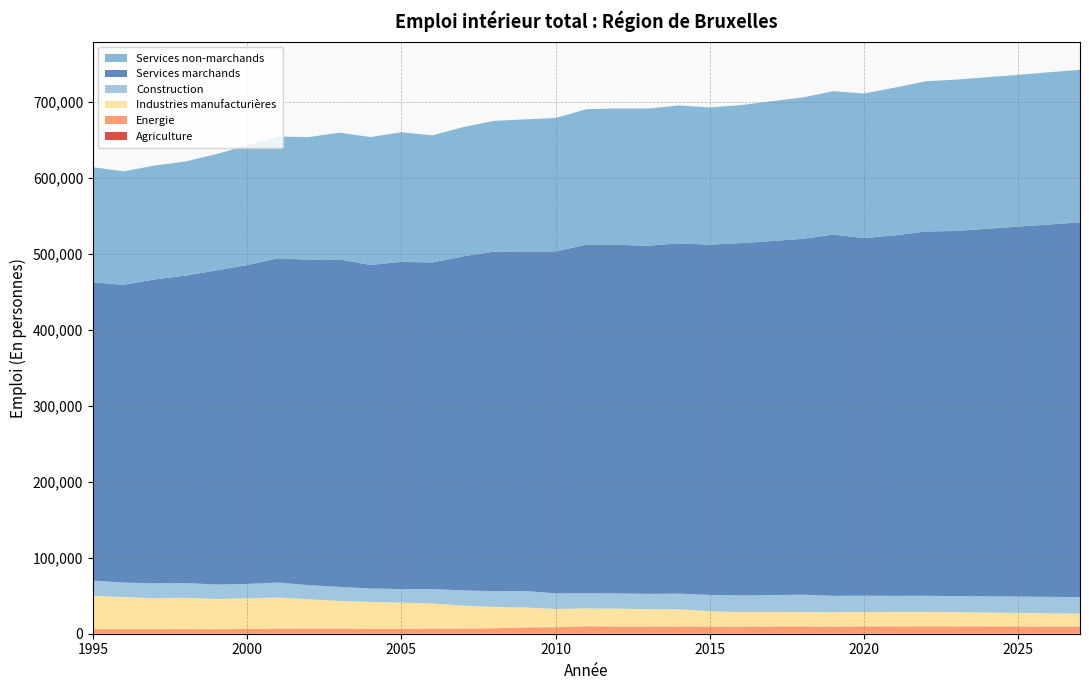

Reading left to right, what are all the values shown in this chart?

Agriculture: 1995=95	1996=98	1997=105	1998=100	1999=113	2000=100	2001=86	2002=80	2003=77	2004=84	2005=85	2006=81	2007=90	2008=106	2009=98	2010=75	2011=105	2012=124	2013=139	2014=141	2015=146	2016=136	2017=137	2018=136	2019=124	2020=135	2021=141	2022=142	2023=144	2024=145	2025=145	2026=146	2027=147
Energie: 1995=5946	1996=5911	1997=5913	1998=6021	1999=5858	2000=6137	2001=6671	2002=6814	2003=6794	2004=6389	2005=6334	2006=6646	2007=6802	2008=7094	2009=8295	2010=8500	2011=9719	2012=9345	2013=9386	2014=9439	2015=9324	2016=9331	2017=9468	2018=9520	2019=9384	2020=9536	2021=9602	2022=9678	2023=9630	2024=9550	2025=9475	2026=9406	2027=9359
Industries manufacturières: 1995=43894	1996=42215	1997=40681	1998=41252	1999=39664	2000=40273	2001=40904	2002=38431	2003=36213	2004=35283	2005=34563	2006=33049	2007=30109	2008=28008	2009=26175	2010=23935	2011=23471	2012=23504	2013=22597	2014=22476	2015=20105	2016=19045	2017=19057	2018=18689	2019=18741	2020=18861	2021=19050	2022=18949	2023=18517	2024=18132	2025=17792	2026=17374	2027=17010
Construction: 1995=20003	1996=19022	1997=19719	1998=19352	1999=19116	2000=18999	2001=19627	2002=18613	2003=18528	2004=17728	2005=17773	2006=19043	2007=20008	2008=20769	2009=21687	2010=20687	2011=19967	2012=20033	2013=20300	2014=20667	2015=21451	2016=21955	2017=22235	2018=22952	2019=21605	2020=21492	2021=21028	2022=21142	2023=21236	2024=21336	2025=21449	2026=21550	2027=21663
Services marchands: 1995=392404	1996=391798	1997=399703	1998=404416	1999=413263	2000=419451	2001=426643	2002=428276	2003=430805	2004=425660	2005=430460	2006=429643	2007=439466	2008=446638	2009=446664	2010=449801	2011=458618	2012=458670	2013=458142	2014=460860	2015=460841	2016=463480	2017=465708	2018=468204	2019=475277	2020=470527	2021=474309	2022=479347	2023=480379	2024=483673	2025=486748	2026=489985	2027=492988
Services non-marchands: 1995=151431	1996=149291	1997=149866	1998=150139	1999=152951	2000=157495	2001=160089	2002=161199	2003=166829	2004=168239	2005=170583	2006=167164	2007=170004	2008=172098	2009=173763	2010=175558	2011=178177	2012=179444	2013=180397	2014=181420	2015=180548	2016=181461	2017=183927	2018=186008	2019=188677	2020=190156	2021=194358	2022=197569	2023=199152	2024=199423	2025=199644	2026=200234	2027=200791